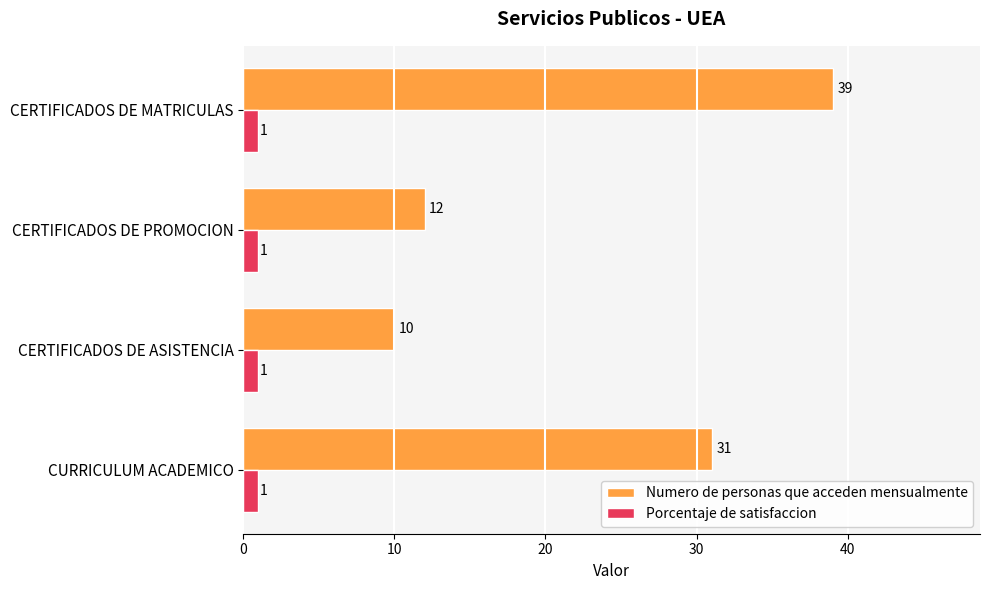

The Numero de personas que acceden mensualmente series shows 19 at CERTIFICADOS DE MATRICULAS. True or false?

False